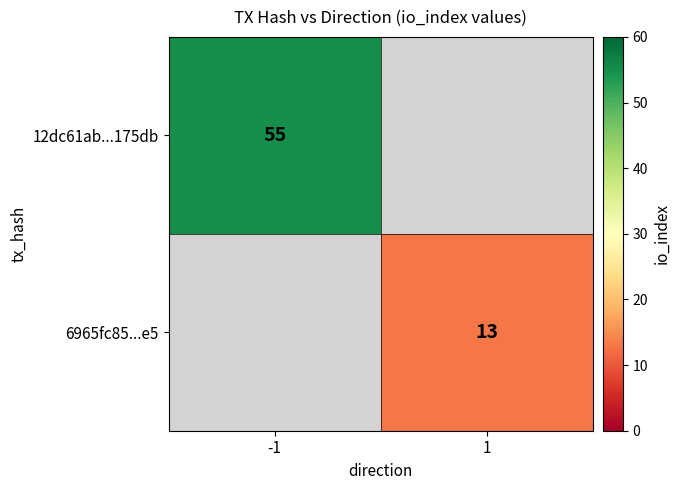

Is the value of 12dc61ab...175db at -1 greater than the value of 6965fc85...e5 at 1?

Yes